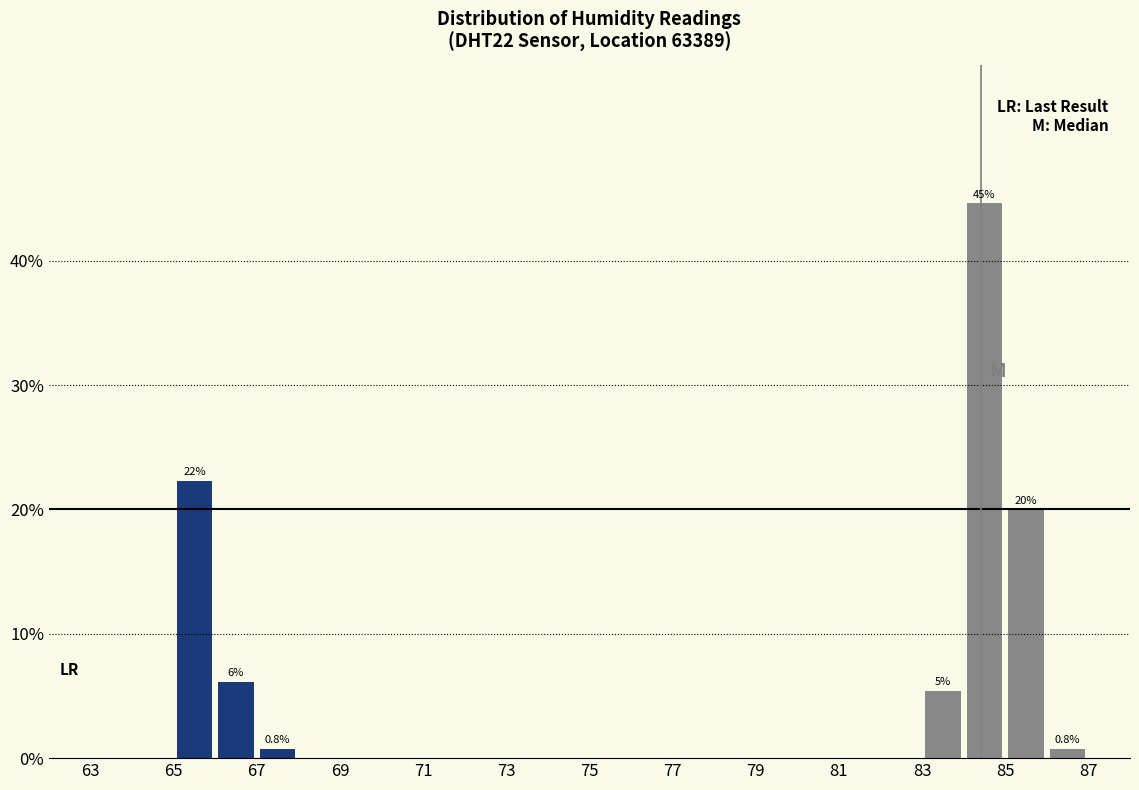

Which range on the x-axis has the tallest bar?

84 to 85